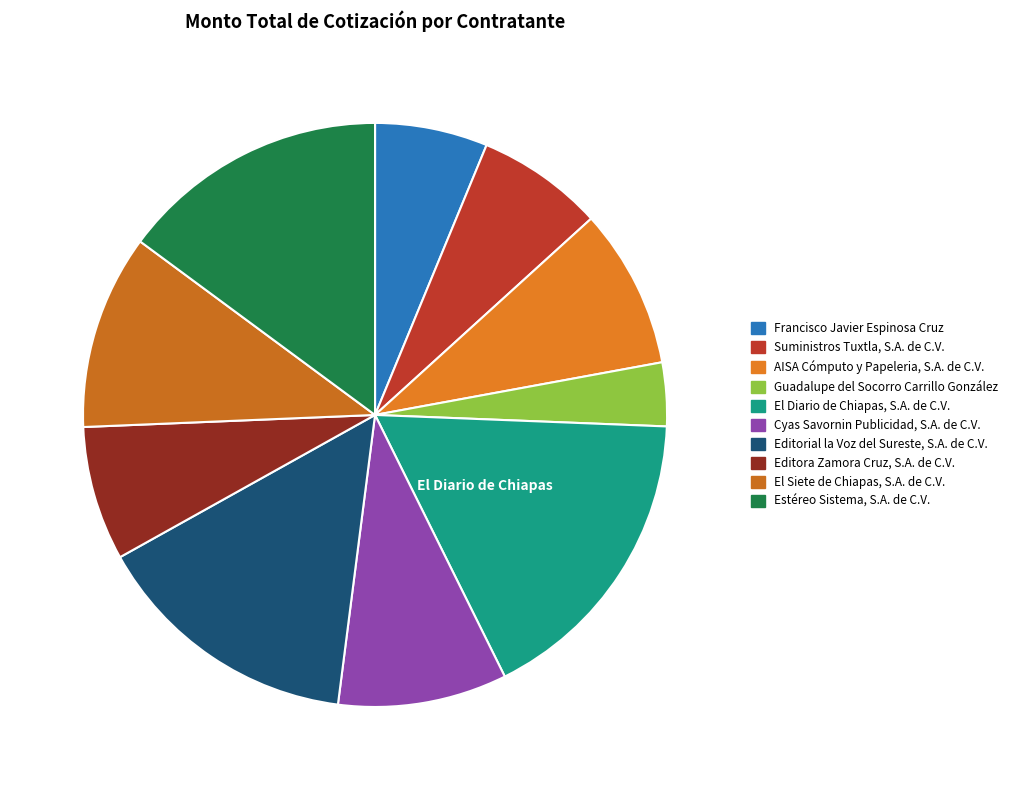

To the nearest percent, what is the average slice percentage?

10%